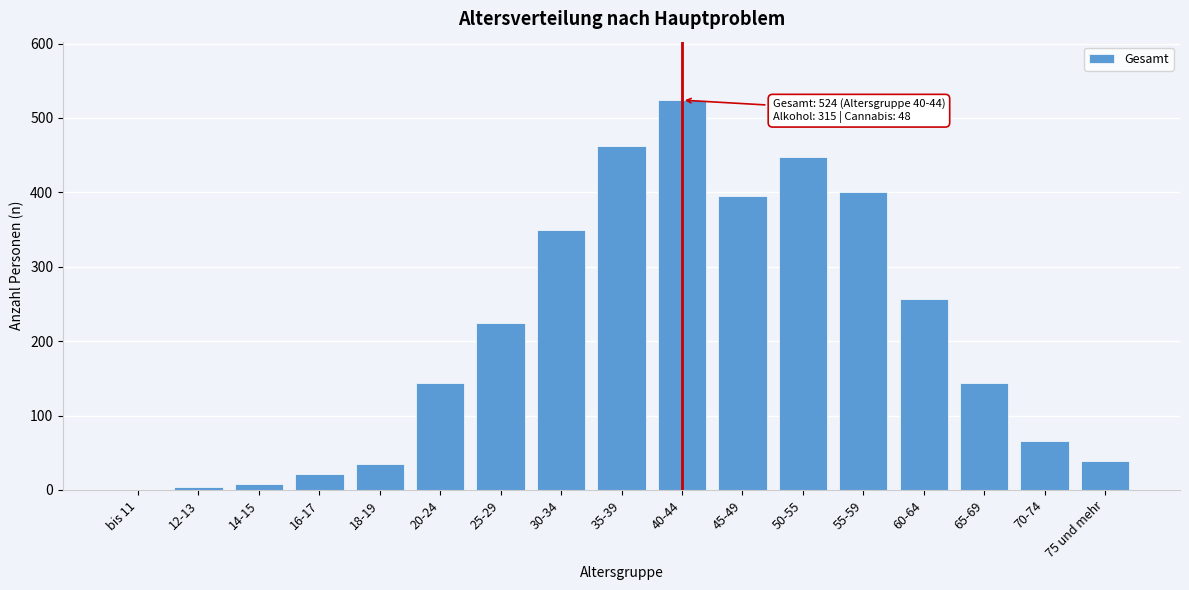

Reading left to right, list all the values displayed in this chart.

bis 11=0	12-13=4	14-15=8	16-17=21	18-19=35	20-24=144	25-29=224	30-34=349	35-39=462	40-44=524	45-49=395	50-55=448	55-59=401	60-64=257	65-69=144	70-74=66	75 und mehr=39